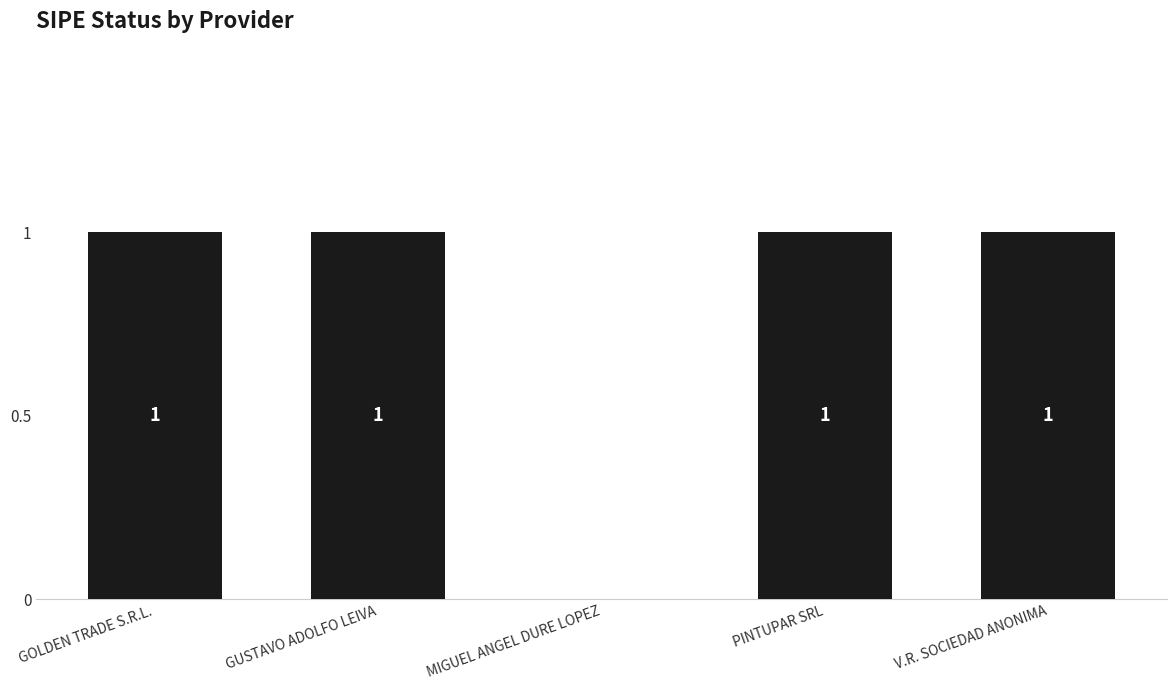

What is the change in value from MIGUEL ANGEL DURE LOPEZ to PINTUPAR SRL?

+1